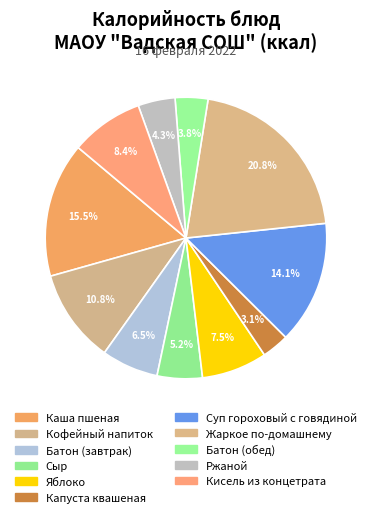

The Кофейный напиток slice represents 11% of the pie. True or false?

True